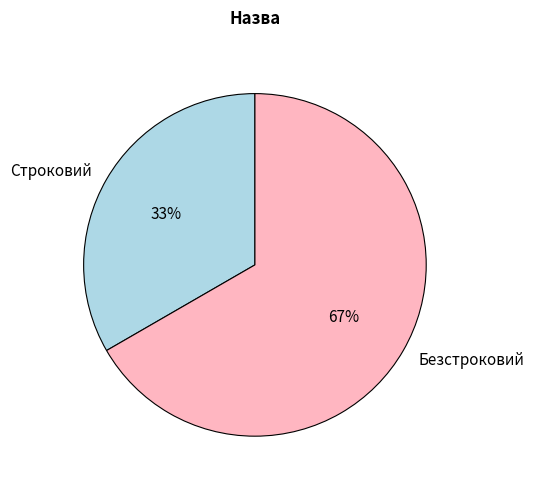

What is the largest slice in the pie chart?

Безстроковий